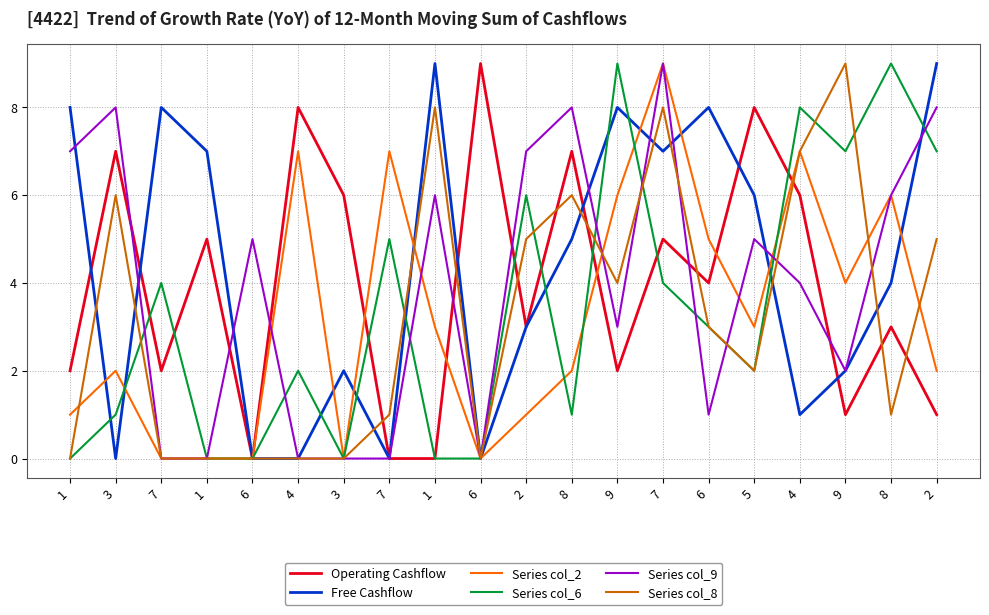

How many lines are shown in the chart?

6